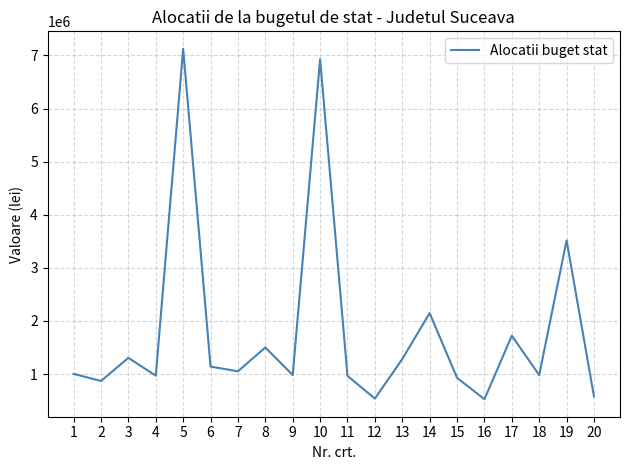

What is the smallest value displayed?

526271.0